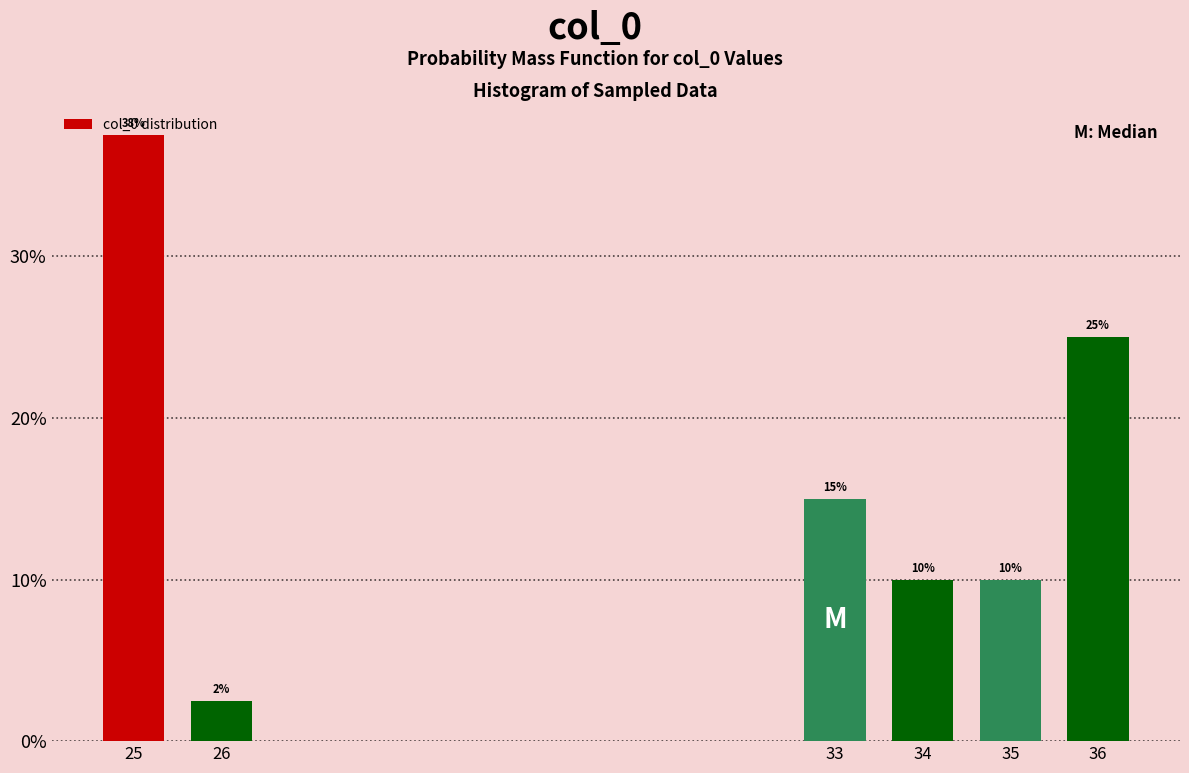

What is the value of the 2nd bar from the left?

2.5